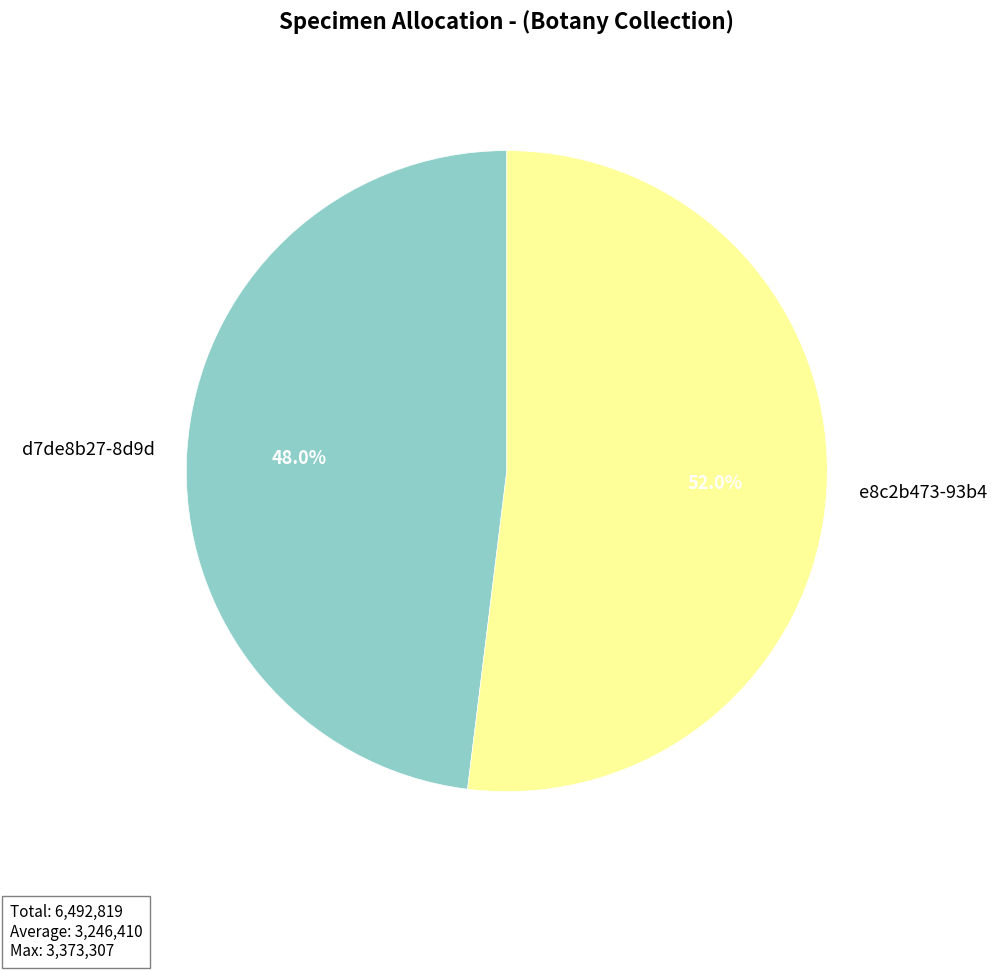

Which slice represents more than half of the pie?

e8c2b473-93b4